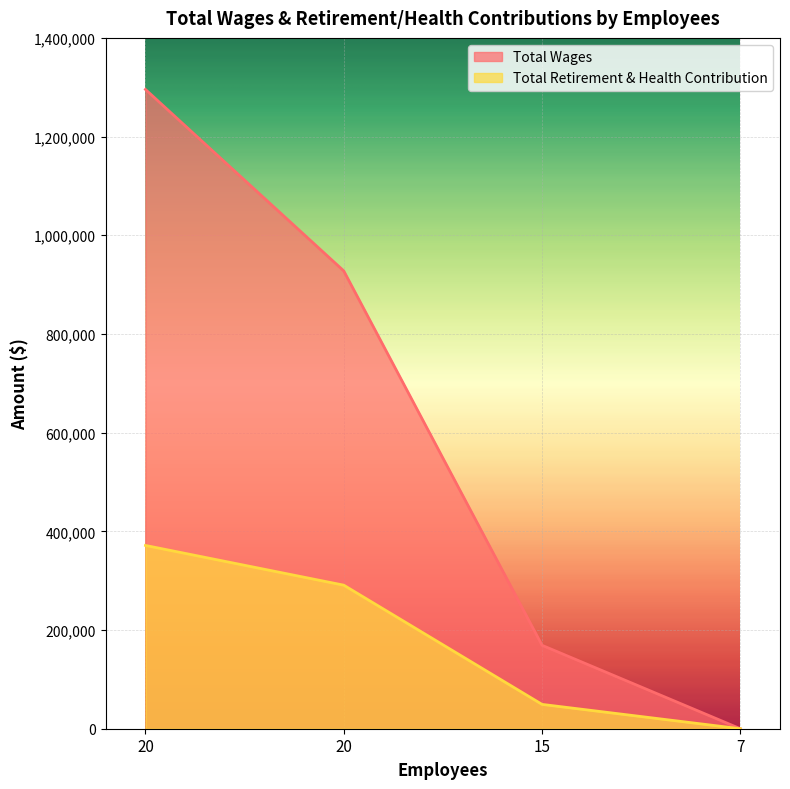

Reading left to right, transcribe all the data shown in this chart.

Total Wages: 1295518	927796	169081	0
Total Retirement & Health Contribution: 371425	290921	49323	0